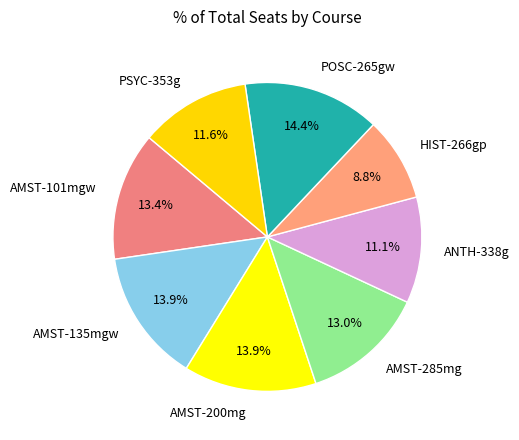

Which category has the smallest portion of the pie?

HIST-266gp